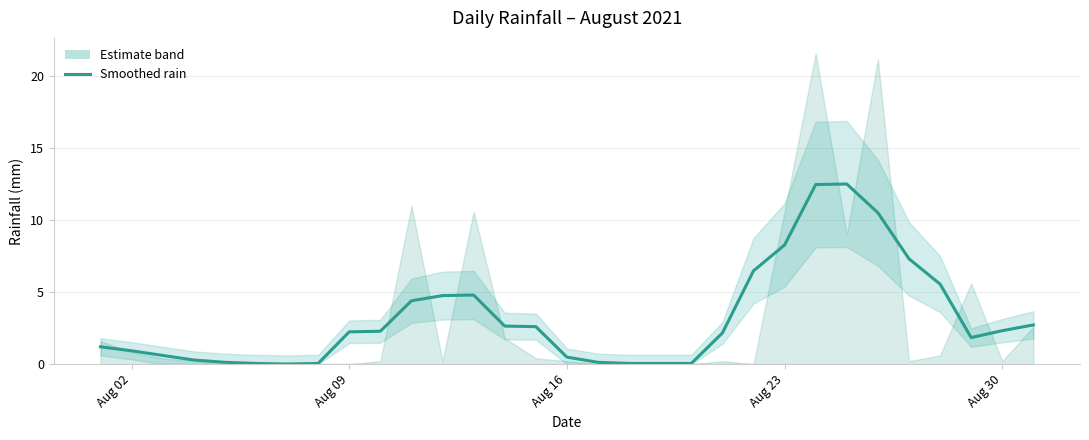

How many values exceed 2?

17